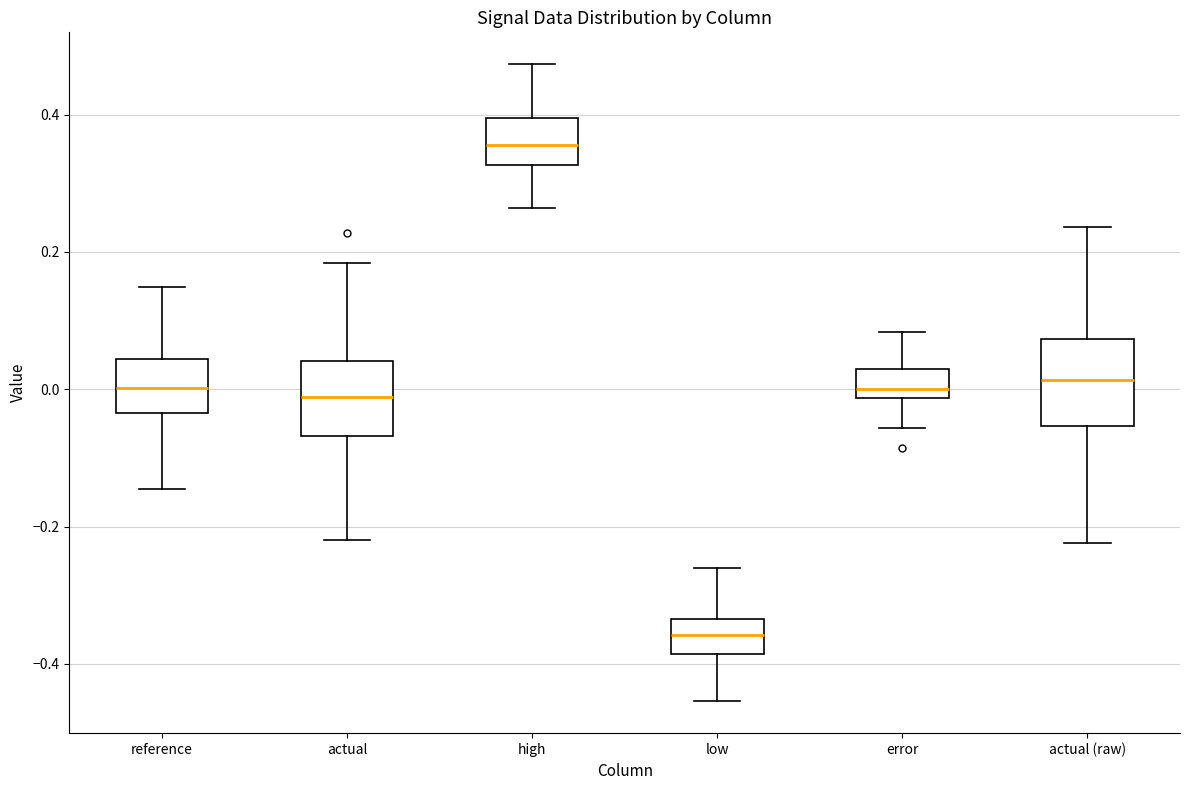

Where is the lower edge of the box for high on the y-axis? The values are not printed on the chart, so give them approximately, as read against the axis.

0.32